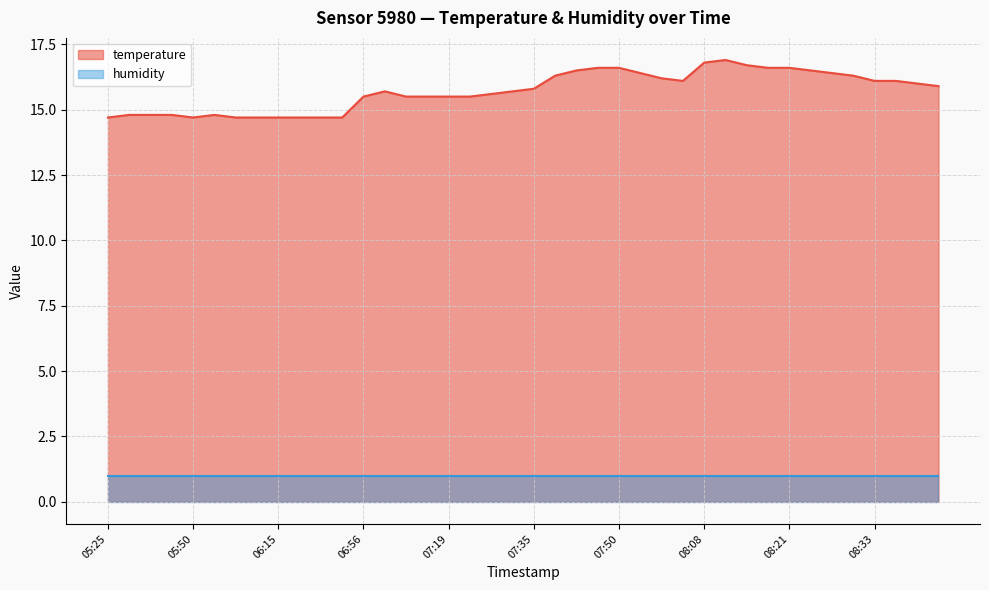

What is the average value?

15.7